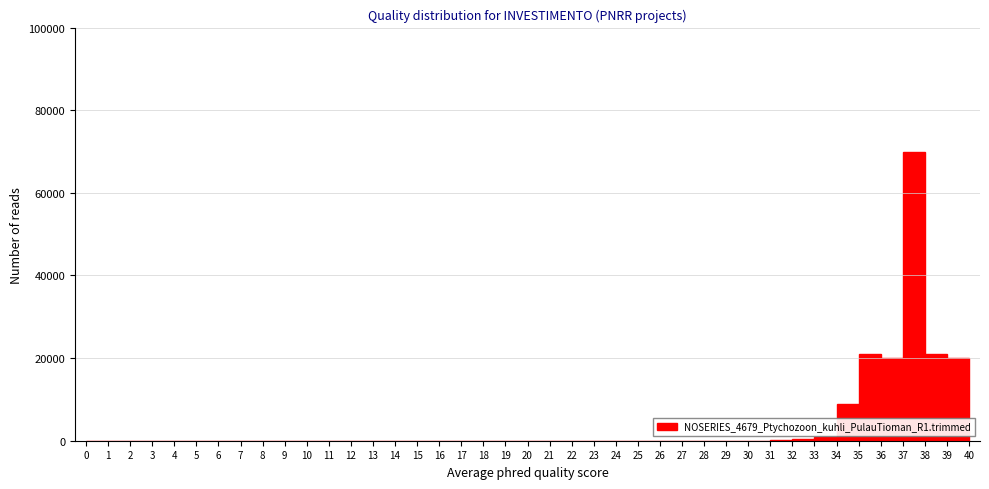

Reading left to right, list every bar in this chart as the range it spans on the x-axis followed by its height. The values are not printed on the chart, so give them approximately, as read against the axis.

0 to 1: 0
1 to 2: 0
2 to 3: 0
3 to 4: 0
4 to 5: 0
5 to 6: 0
6 to 7: 0
7 to 8: 0
8 to 9: 0
9 to 10: 0
10 to 11: 0
11 to 12: 0
12 to 13: 0
13 to 14: 0
14 to 15: 0
15 to 16: 0
16 to 17: 0
17 to 18: 0
18 to 19: 0
19 to 20: 0
20 to 21: 0
21 to 22: 0
22 to 23: 0
23 to 24: 0
24 to 25: 0
25 to 26: 0
26 to 27: 0
27 to 28: 0
28 to 29: 0
29 to 30: 0
30 to 31: 0
31 to 32: under 2000
32 to 33: under 2000
33 to 34: under 2000
34 to 35: 10000
35 to 36: 22000
36 to 37: 20000
37 to 38: 70000
38 to 39: 22000
39 to 40: 20000